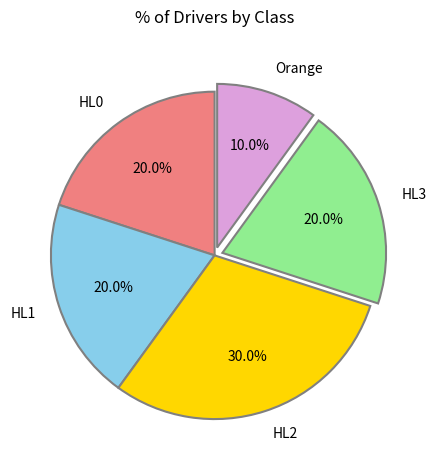

Does HL3 account for over 50% of the chart?

No